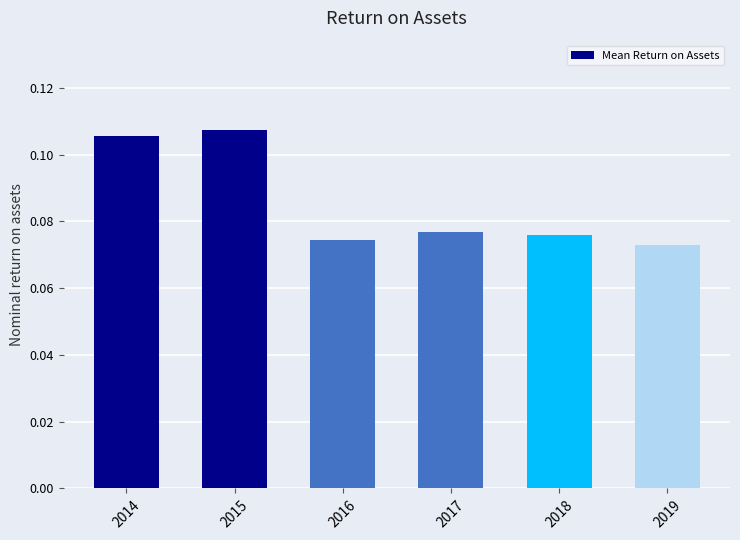

How many bars are there in total?

6